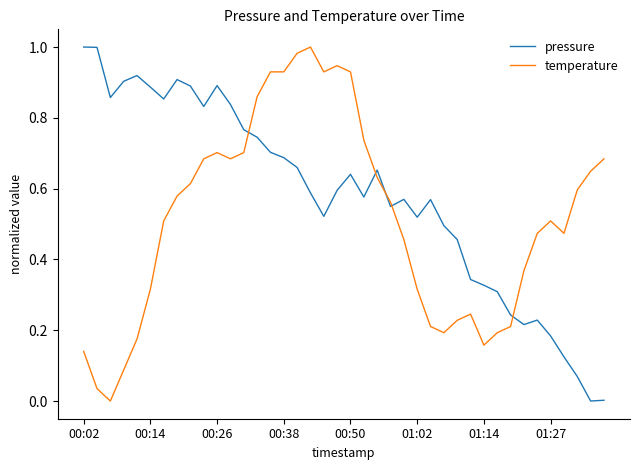

True or false: pressure has more than 1 points higher than both neighbors.

True